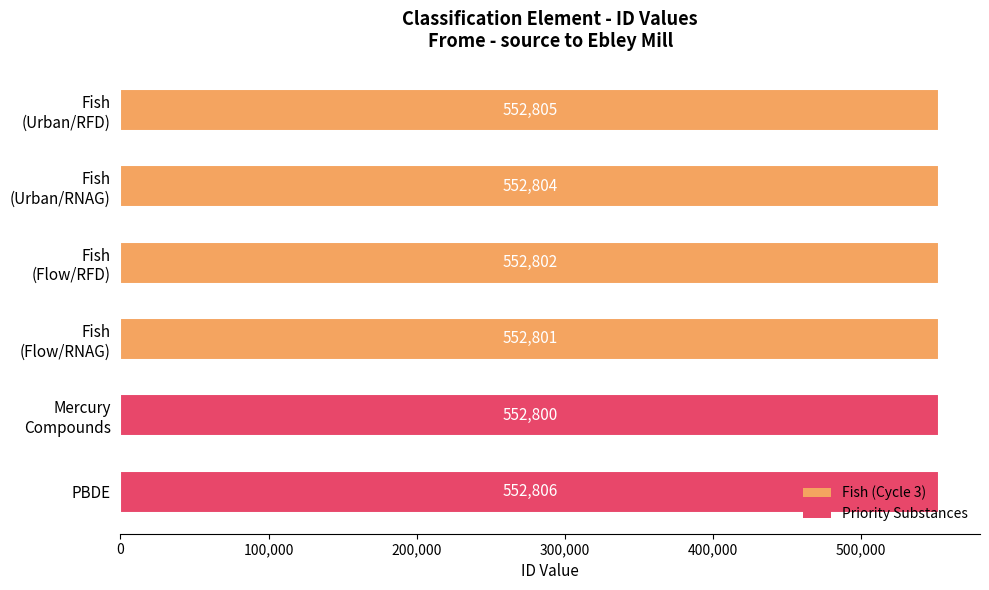

What is the maximum value shown in the chart?

552806